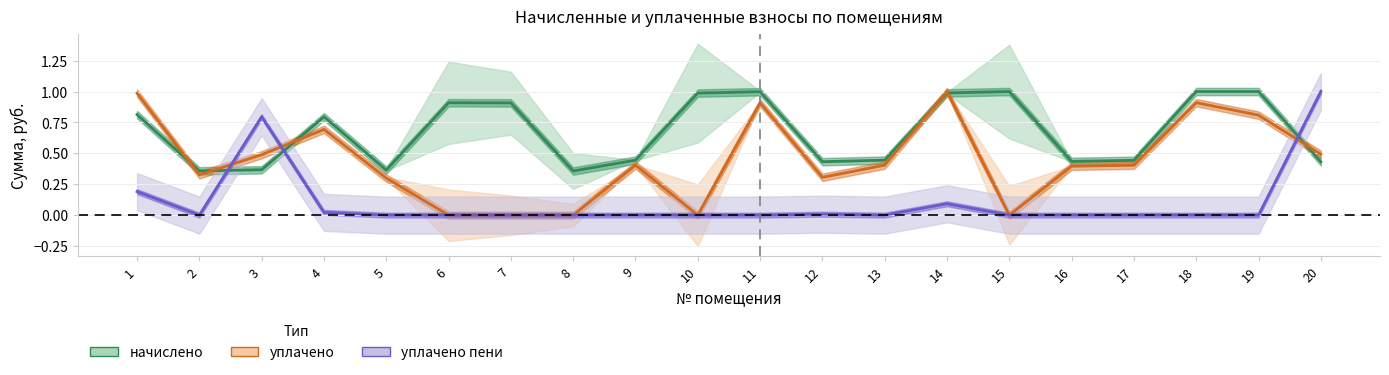

Between which two adjacent categories do уплачено and уплачено пени first intersect?

2 and 3